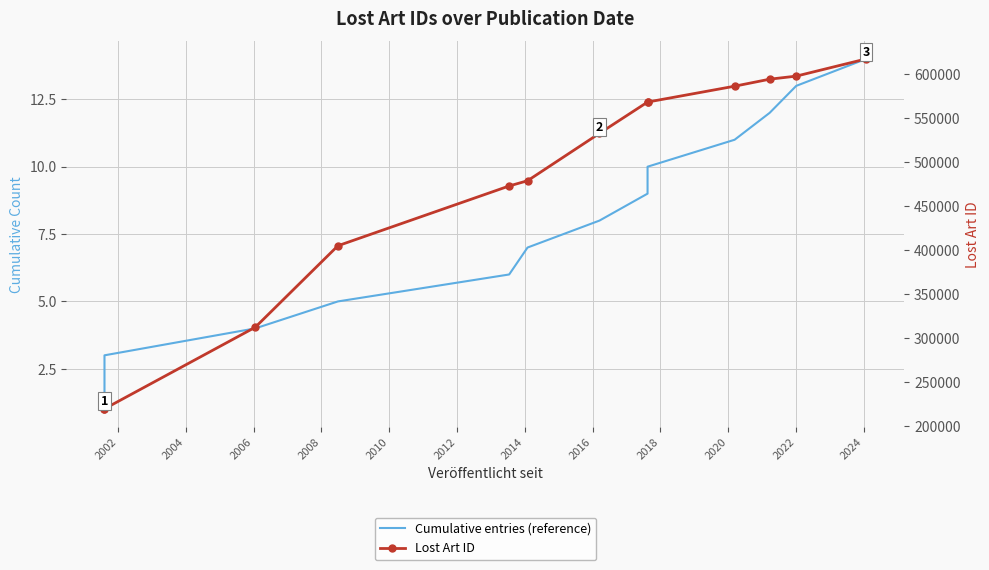

What is the greatest value displayed?

617442